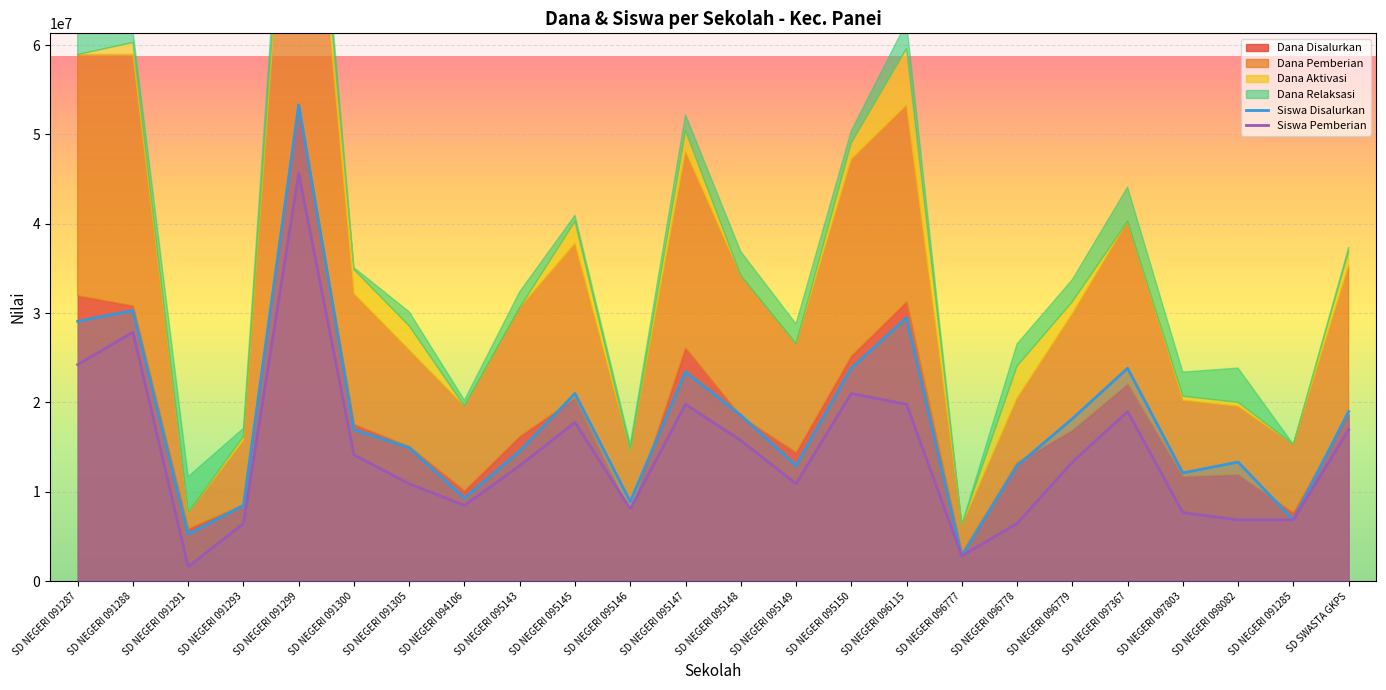

What position from the left is SD NEGERI 096779?

19